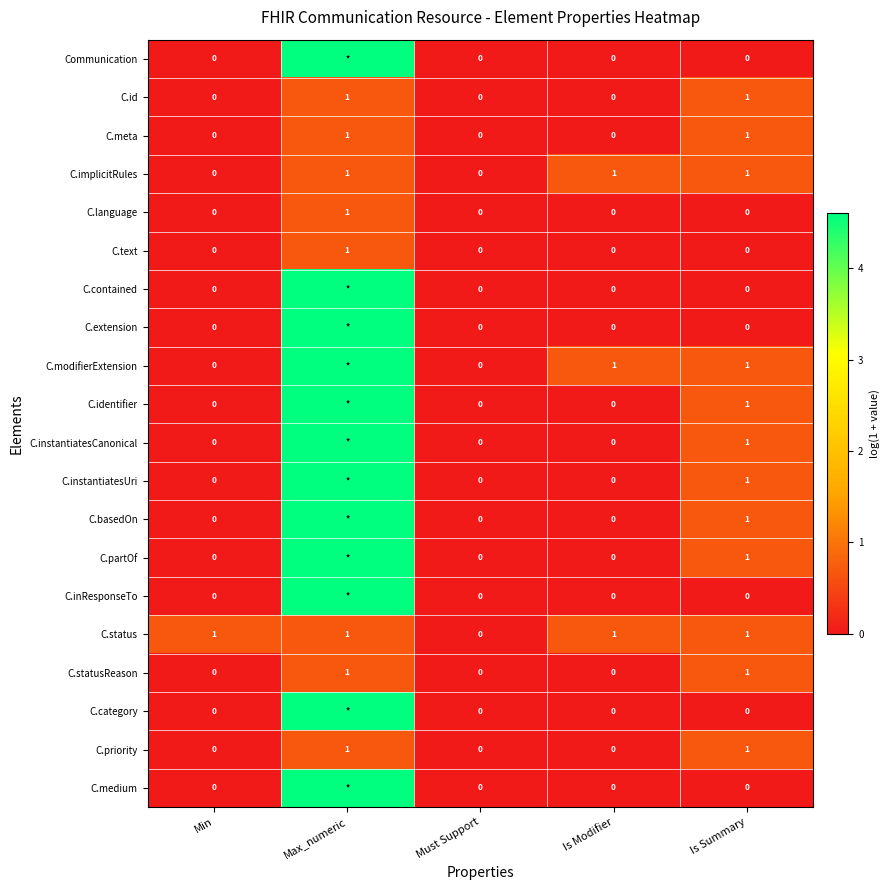

Is the value of C.instantiatesCanonical at Is Modifier greater than the value of C.status at Max_numeric?

No